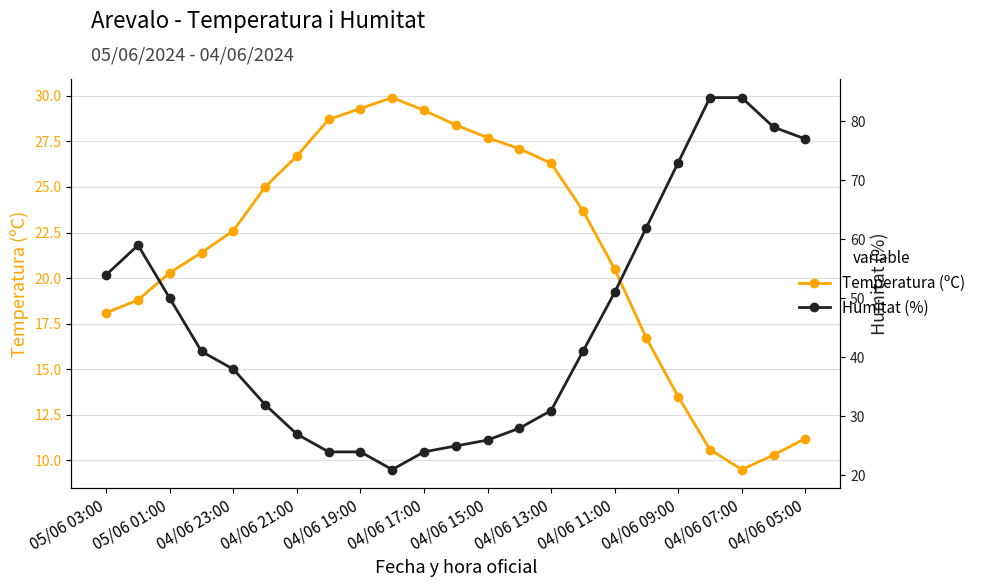

Does the chart have visible grid lines?

Yes